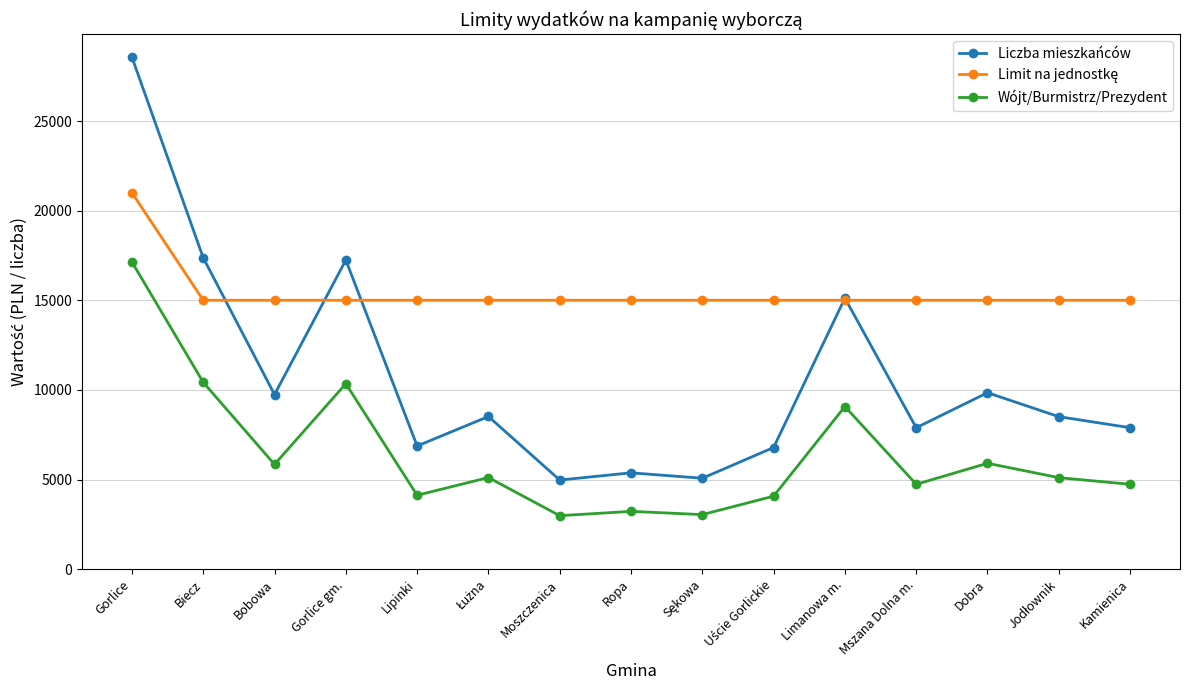

How many lines are shown in the chart?

3